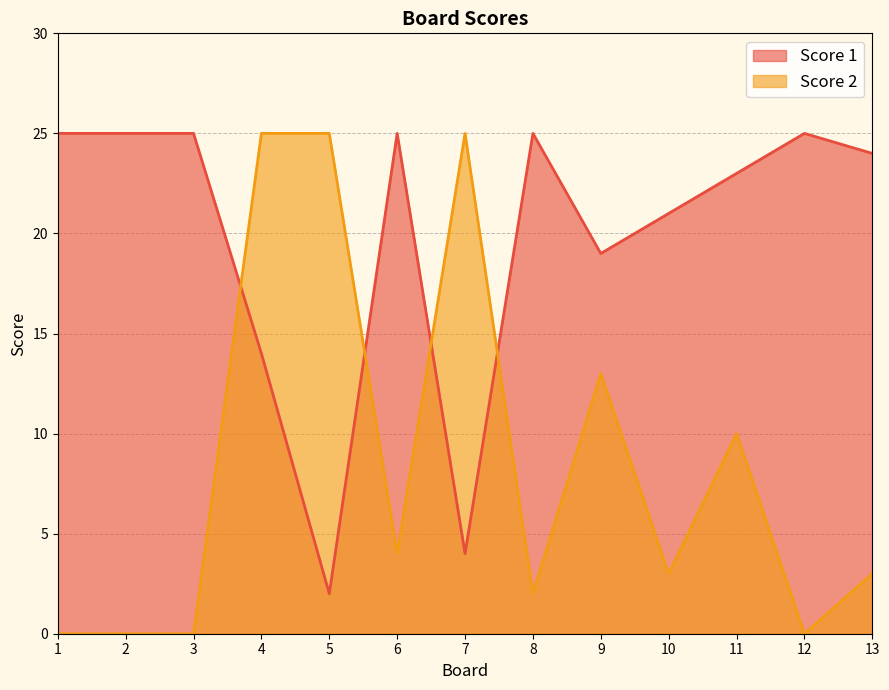

Which category has the highest value across all series?

1